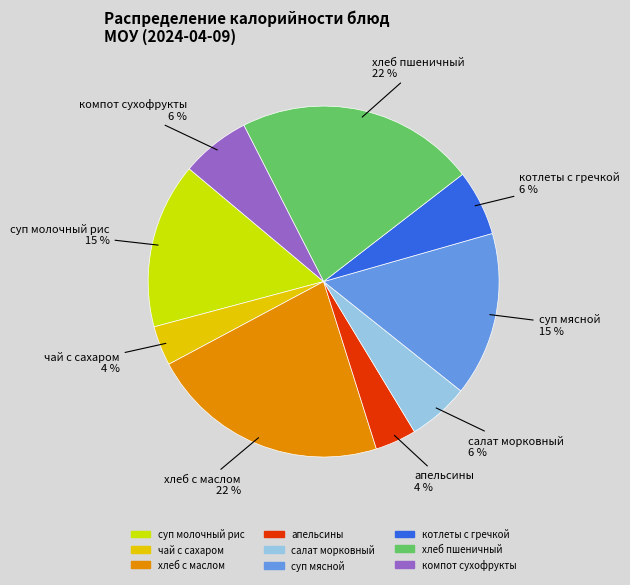

Do котлеты с гречкой and чай с сахаром together represent more than half of the pie?

No